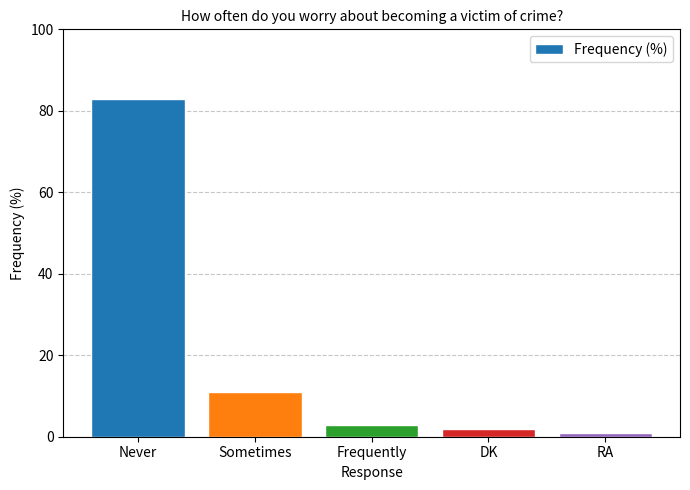

Which category has the lowest value across all series?

RA